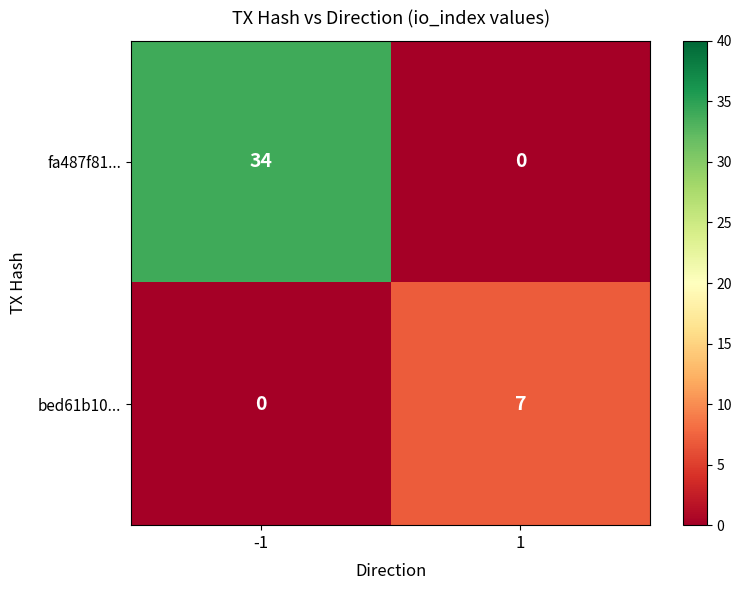

What is the difference between the maximum and minimum values in the fa487f81... series?

34